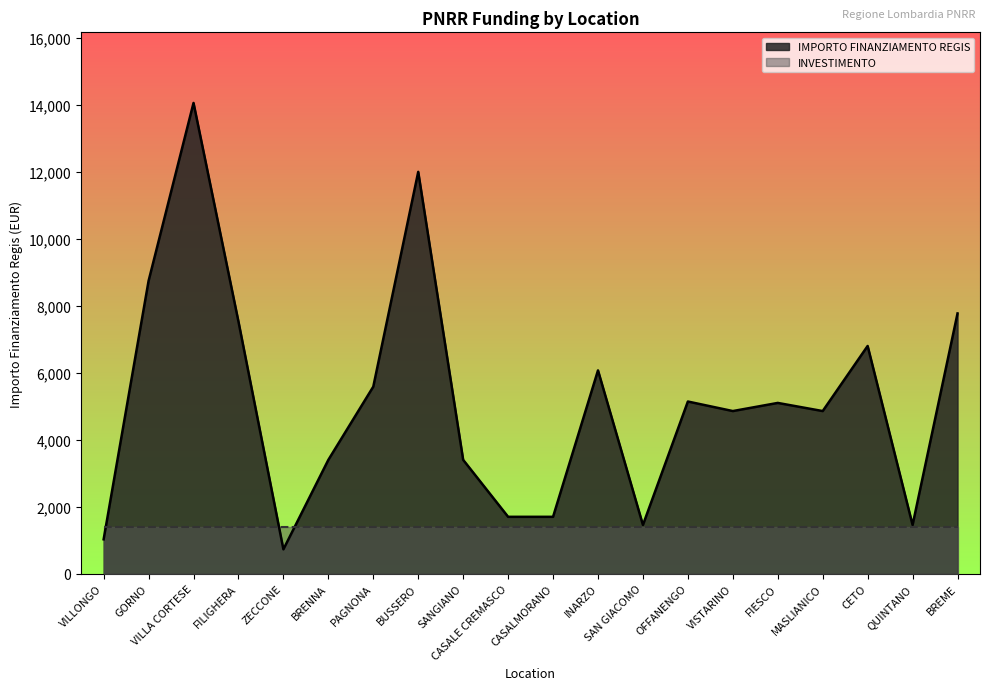

How many lines are shown in the chart?

2